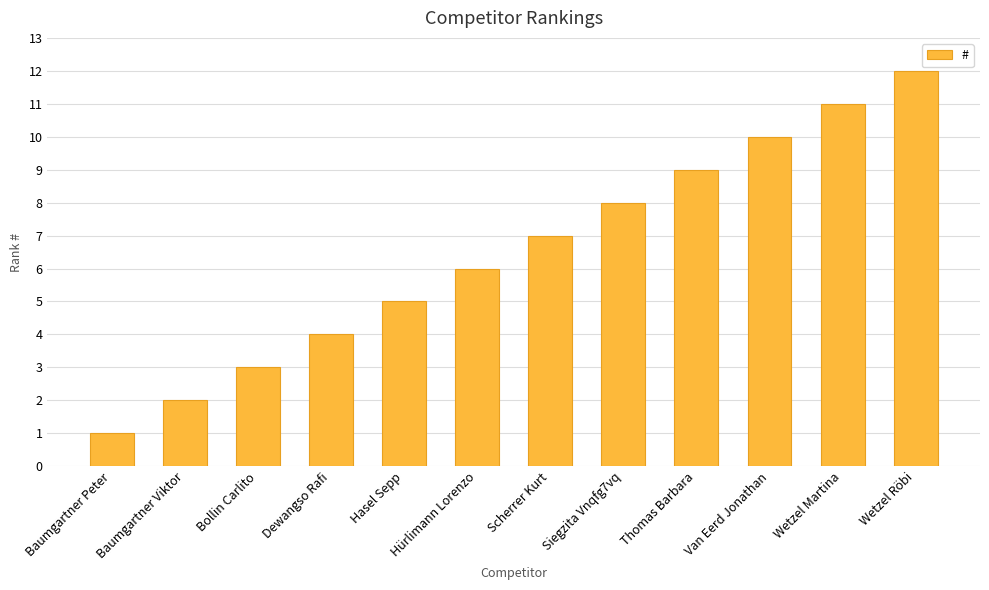

Reading left to right, extract all data points from this chart.

1	2	3	4	5	6	7	8	9	10	11	12